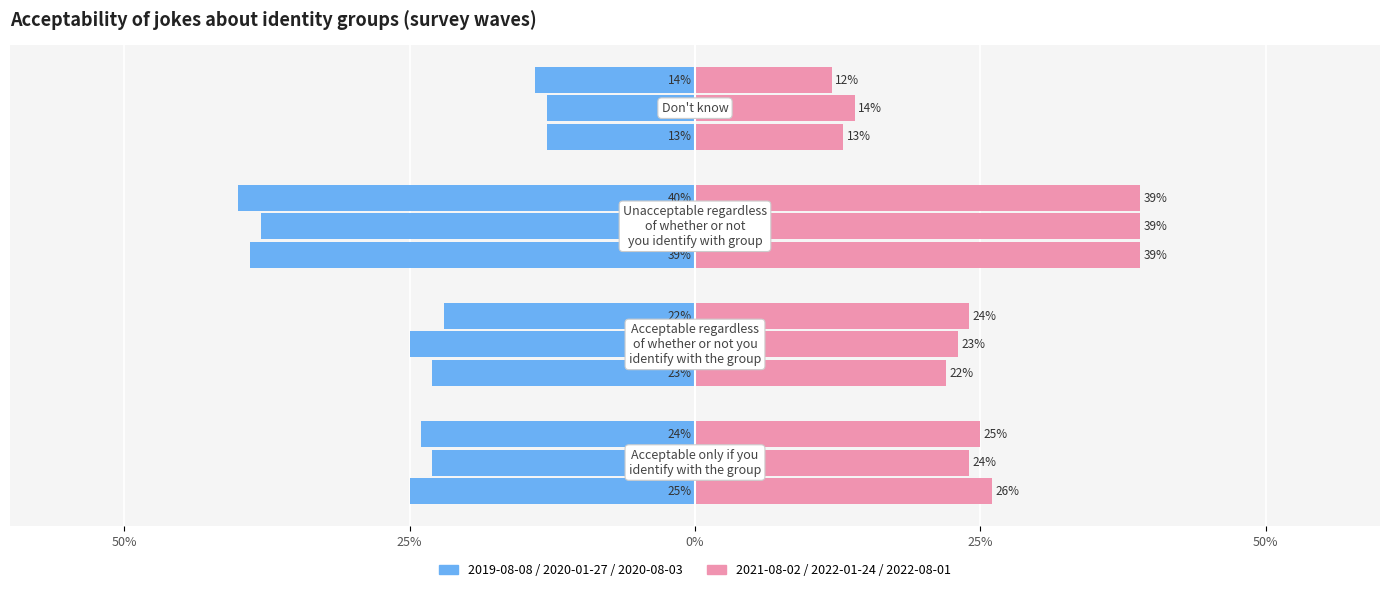

Reading left to right, list all the values displayed in this chart.

2019-08-08: Acceptable only if you
identify with the group=-0.2	Acceptable regardless
of whether or not you
identify with the group=-0.2	Unacceptable regardless
of whether or not
you identify with group=-0.4	Don't know=-0.1
2020-01-27: Acceptable only if you
identify with the group=-0.2	Acceptable regardless
of whether or not you
identify with the group=-0.2	Unacceptable regardless
of whether or not
you identify with group=-0.4	Don't know=-0.1
2020-08-03: Acceptable only if you
identify with the group=-0.2	Acceptable regardless
of whether or not you
identify with the group=-0.2	Unacceptable regardless
of whether or not
you identify with group=-0.4	Don't know=-0.1
2021-08-02: Acceptable only if you
identify with the group=0.3	Acceptable regardless
of whether or not you
identify with the group=0.2	Unacceptable regardless
of whether or not
you identify with group=0.4	Don't know=0.1
2022-01-24: Acceptable only if you
identify with the group=0.2	Acceptable regardless
of whether or not you
identify with the group=0.2	Unacceptable regardless
of whether or not
you identify with group=0.4	Don't know=0.1
2022-08-01: Acceptable only if you
identify with the group=0.2	Acceptable regardless
of whether or not you
identify with the group=0.2	Unacceptable regardless
of whether or not
you identify with group=0.4	Don't know=0.1